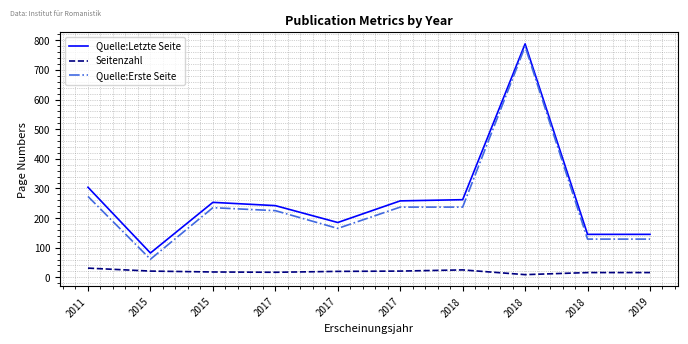

How many lines are shown in the chart?

3